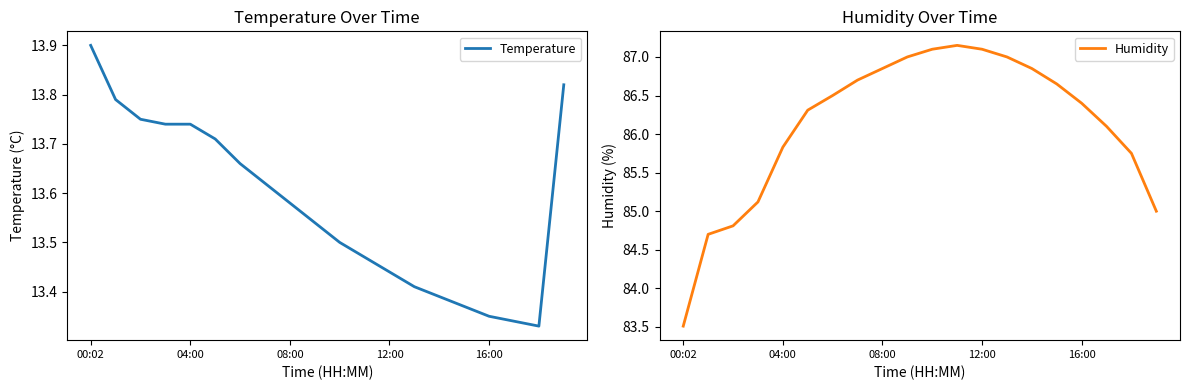

What is the maximum value for Temperature?

13.9